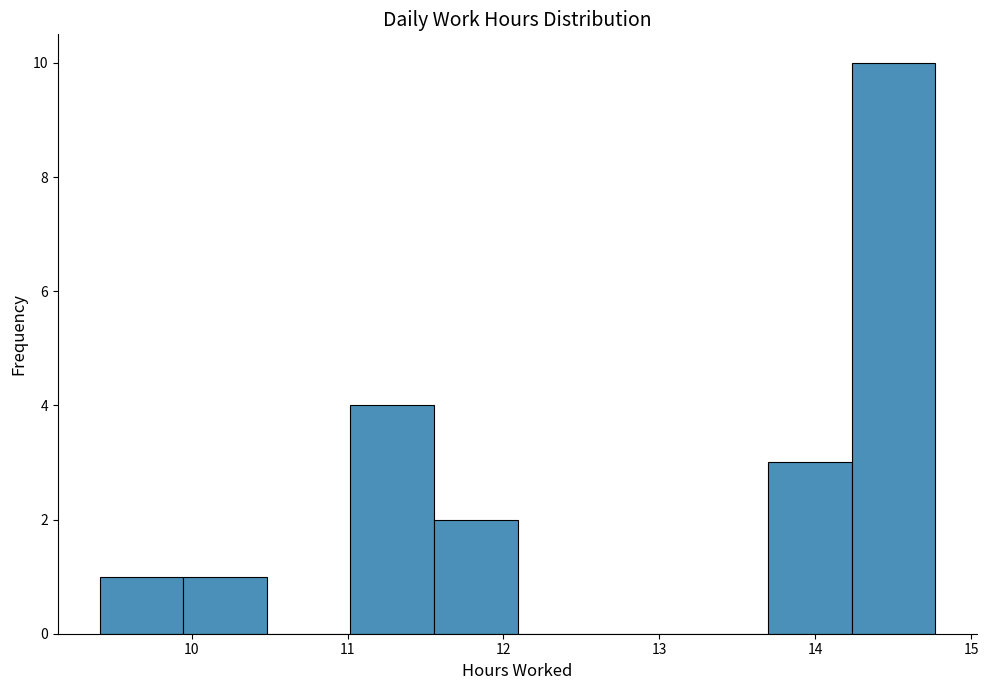

How tall is the bar that spans 9.9 to 10.5 on the x-axis? Neither the bar edges nor the heights are printed on the chart, so give them approximately, as read against the axes.

1